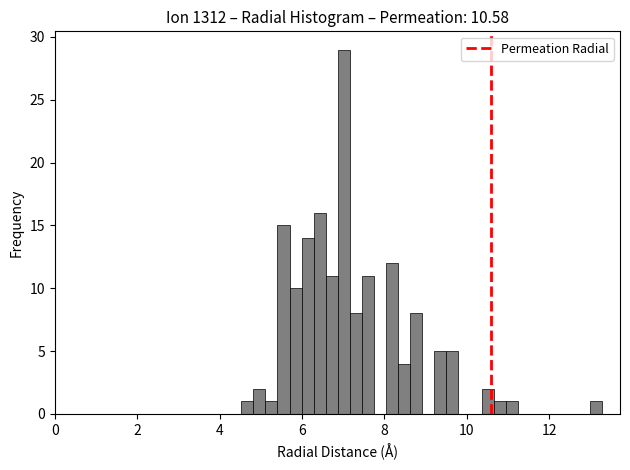

Read against the x-axis, roughly where is the centre of the tallest bar?

7.0